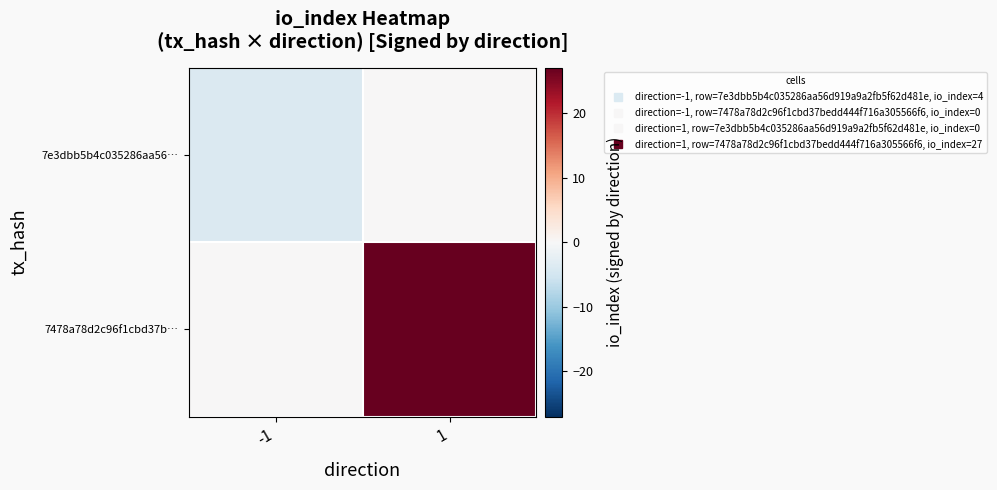

Which has a higher value, 1 or -1?

1